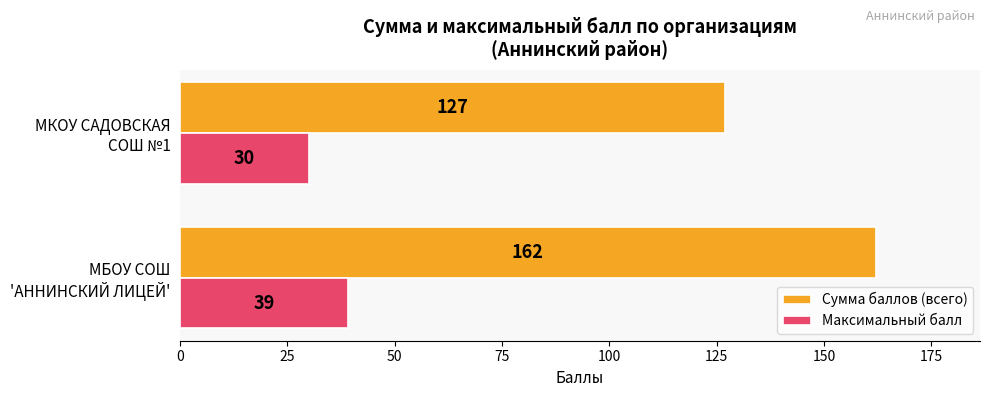

At how many categories does at least one series exceed 134?

1